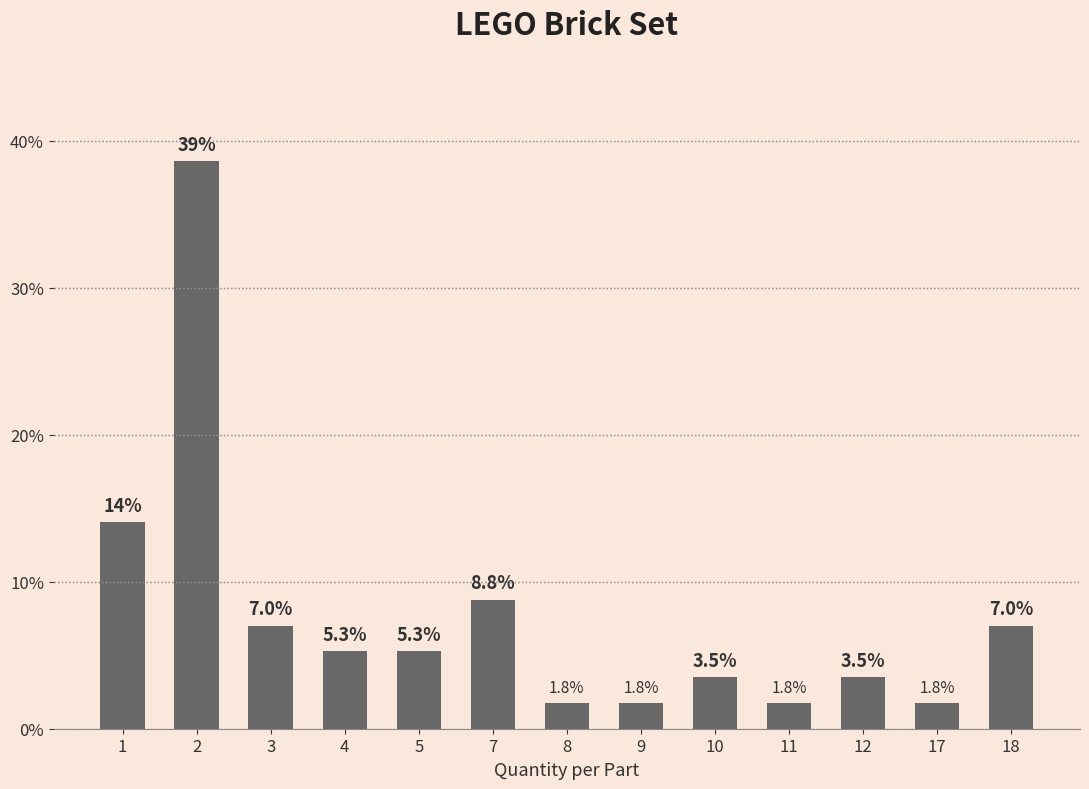

What is the sum of all values?

100.0